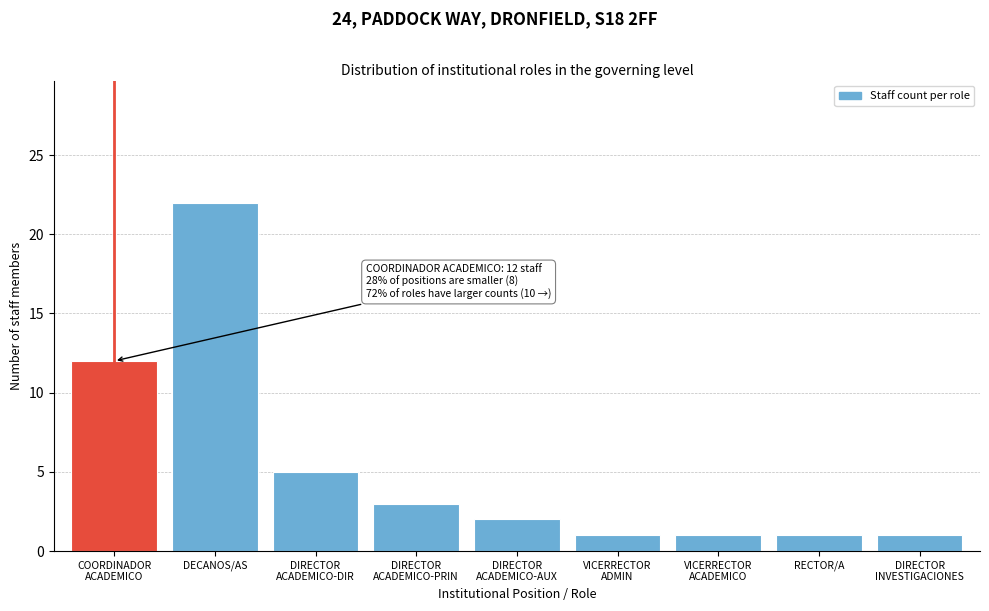

Reading left to right, what are all the values shown in this chart?

12	22	5	3	2	1	1	1	1